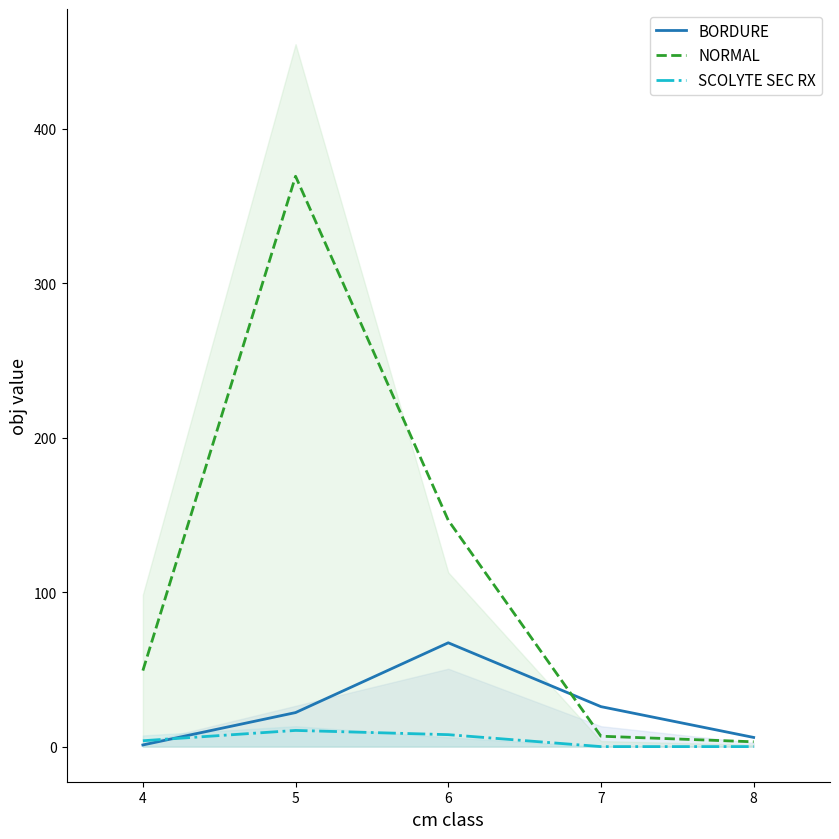

Where do BORDURE and SCOLYTE SEC RX first cross each other?

4 and 5